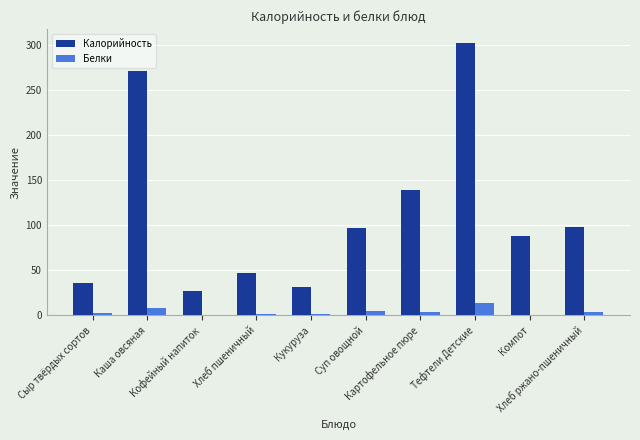

Which series has the largest total across all categories?

Калорийность